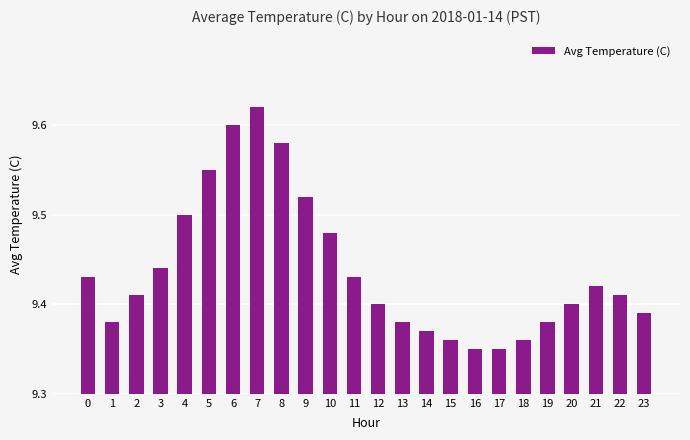

How many values are between 9 and 10?

24